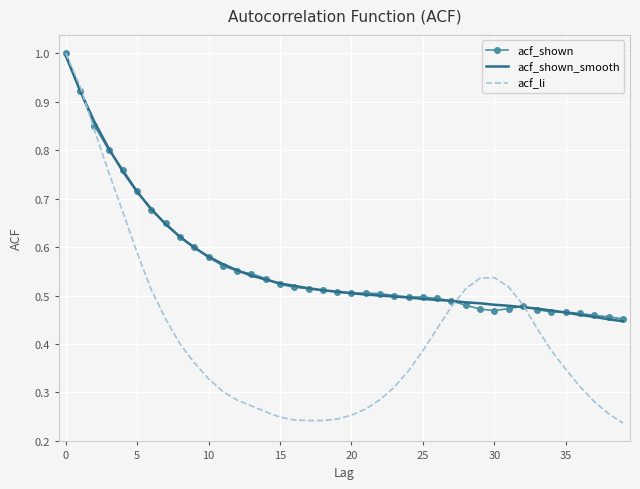

What are all the series names shown in the legend?

acf_shown, acf_shown_smooth, acf_li